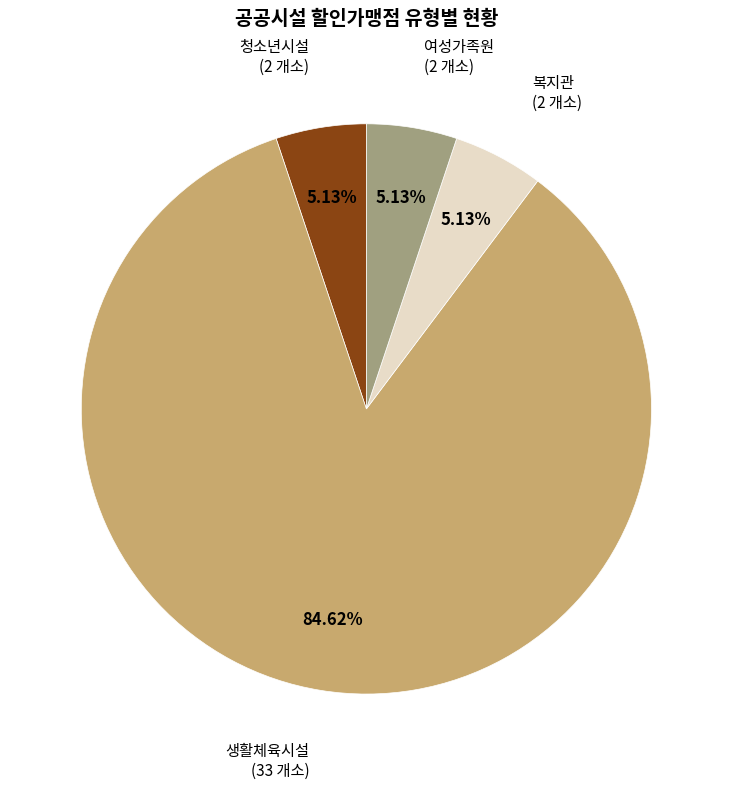

To the nearest percent, what is the difference between the largest and smallest slice percentages?

79%